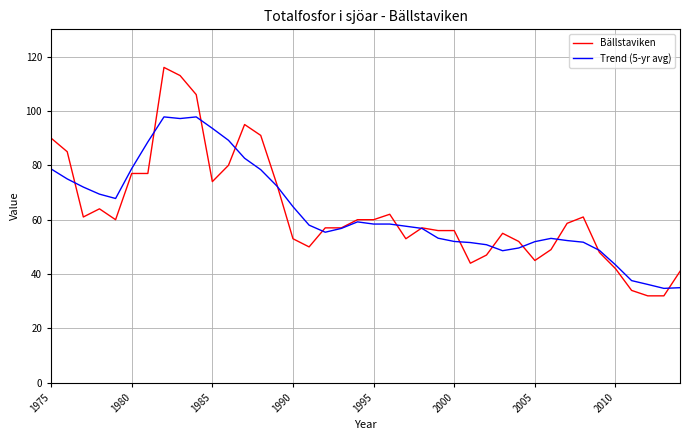

Which series has the largest range (max minus min)?

Bällstaviken